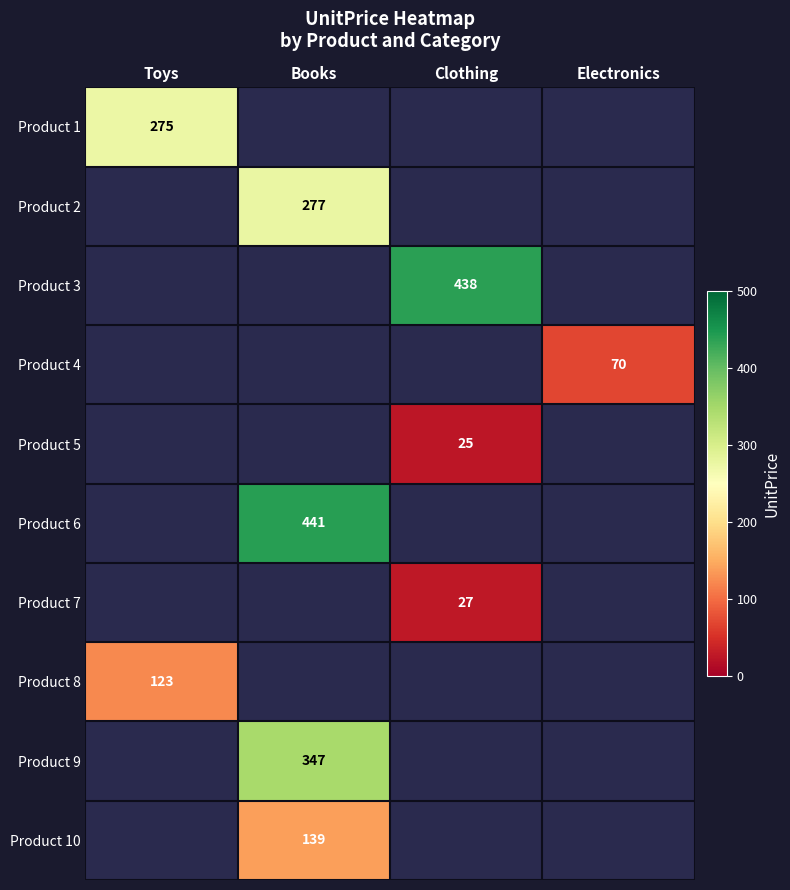

What is the smallest value displayed?

25.0